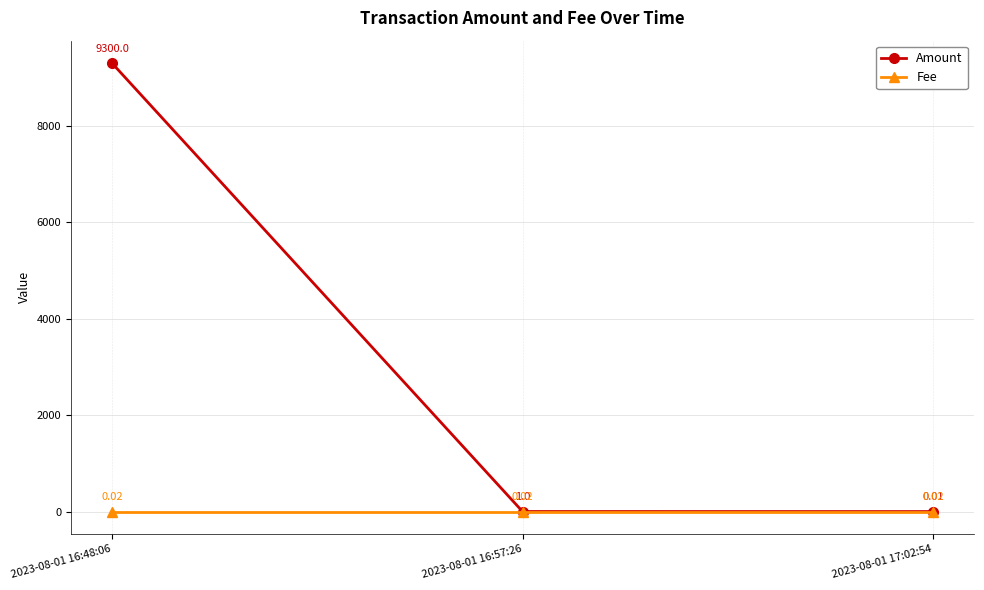

Does the chart display data point markers on the line(s)?

Yes